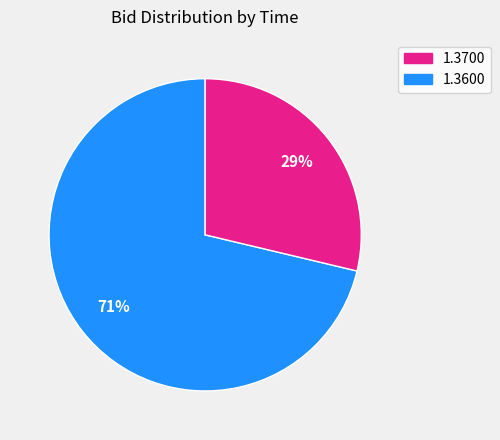

Does any single category account for the majority?

Yes